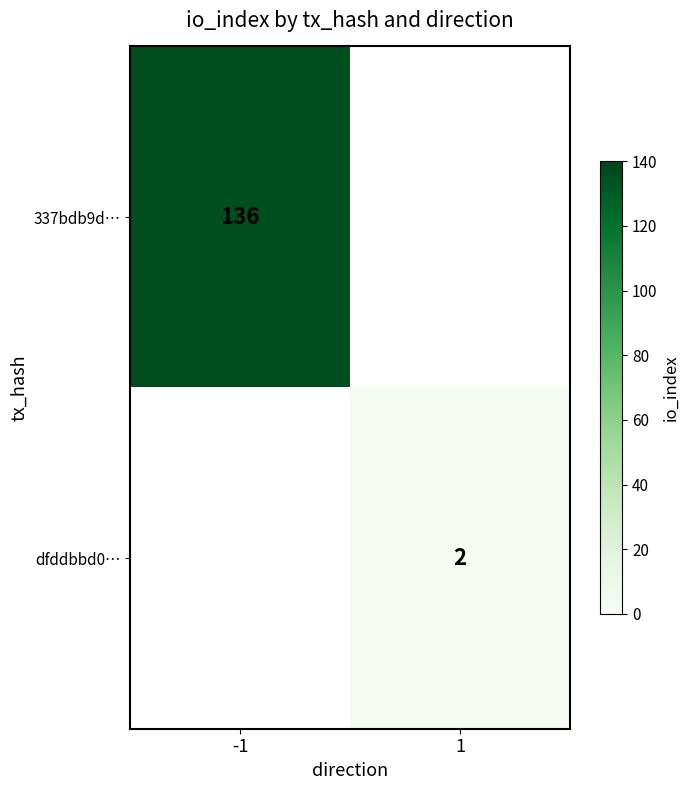

Count the number of categories in the chart.

2